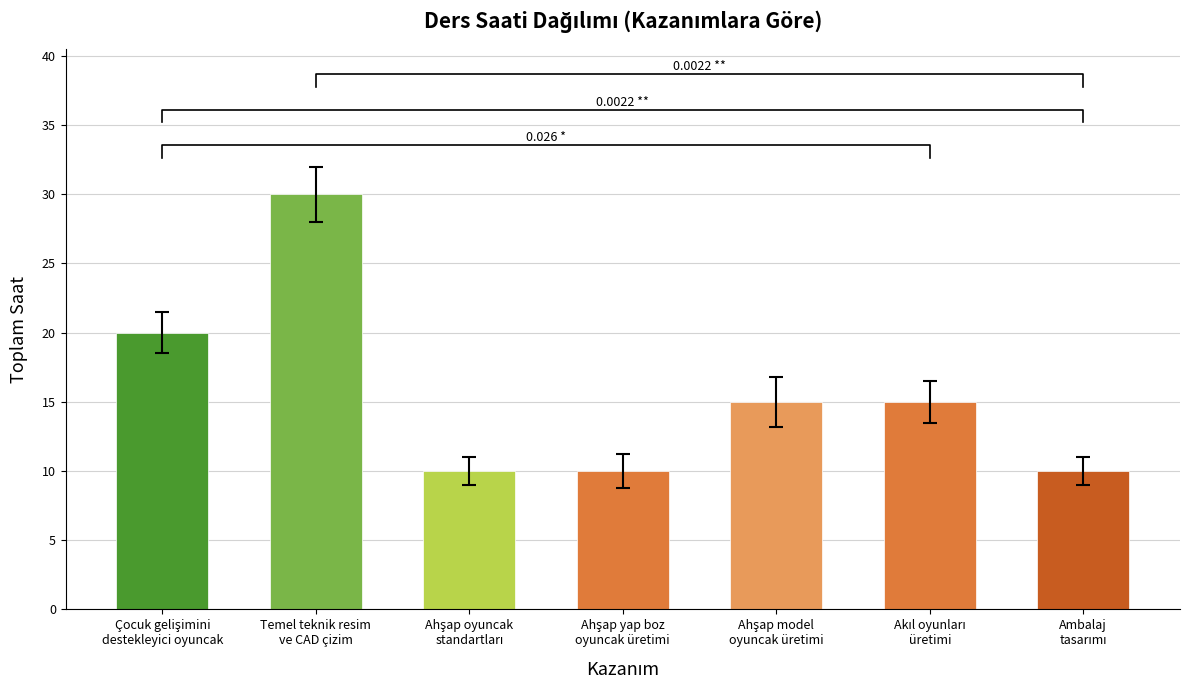

Which category has the lowest value across all series?

Ahşap oyuncak
standartları